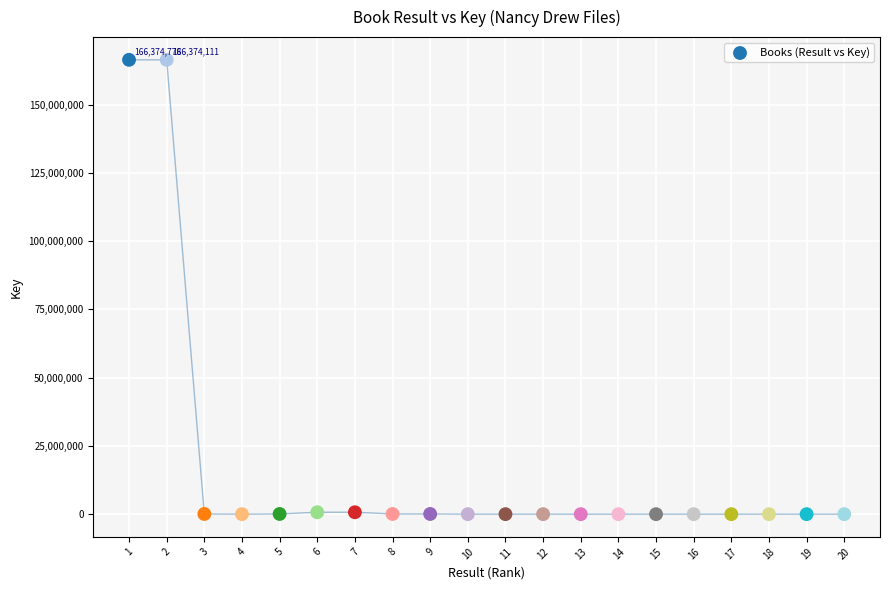

What is the range of X values (max minus min)?

19